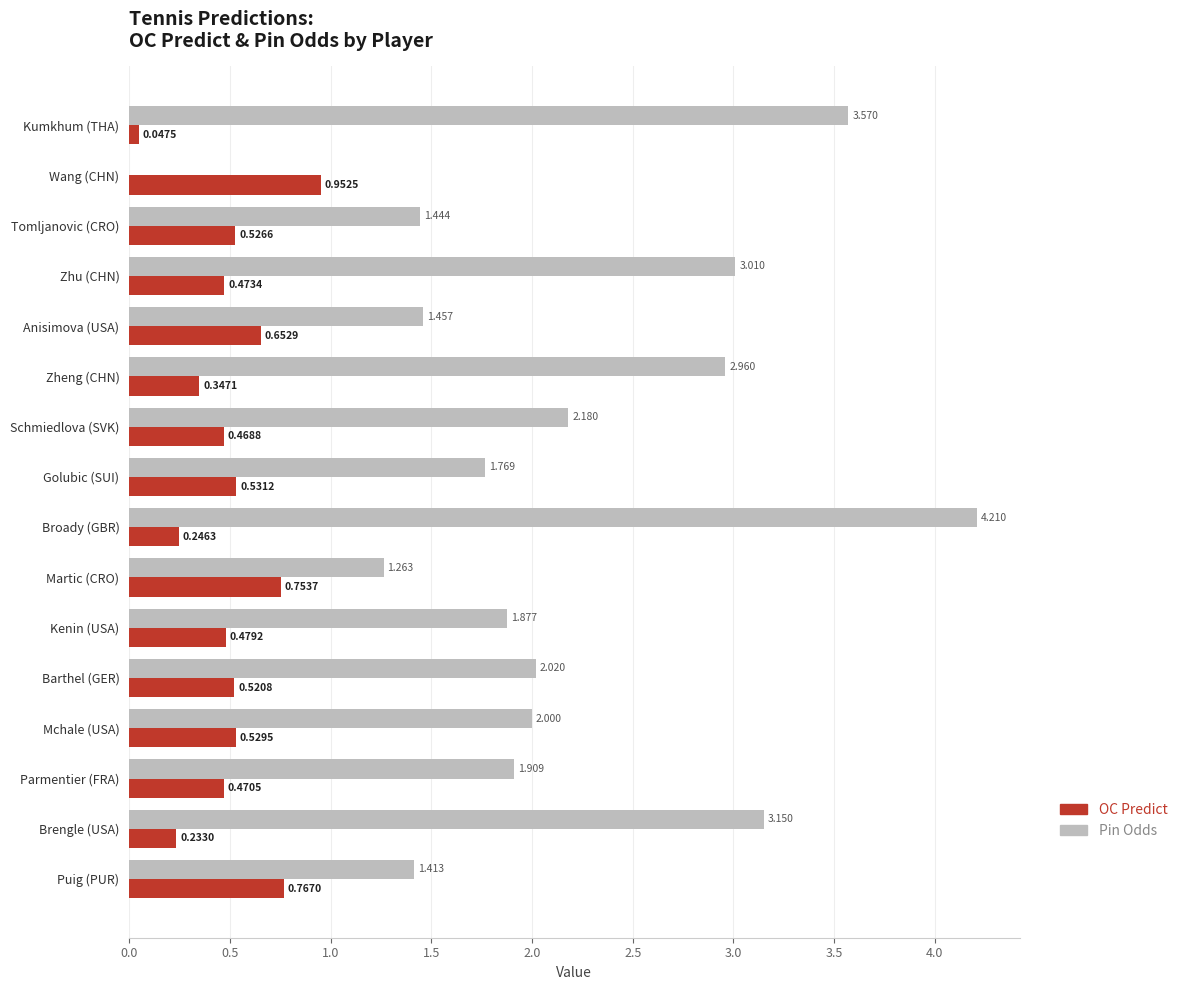

Which label corresponds to the largest value in the chart?

Broady (GBR)